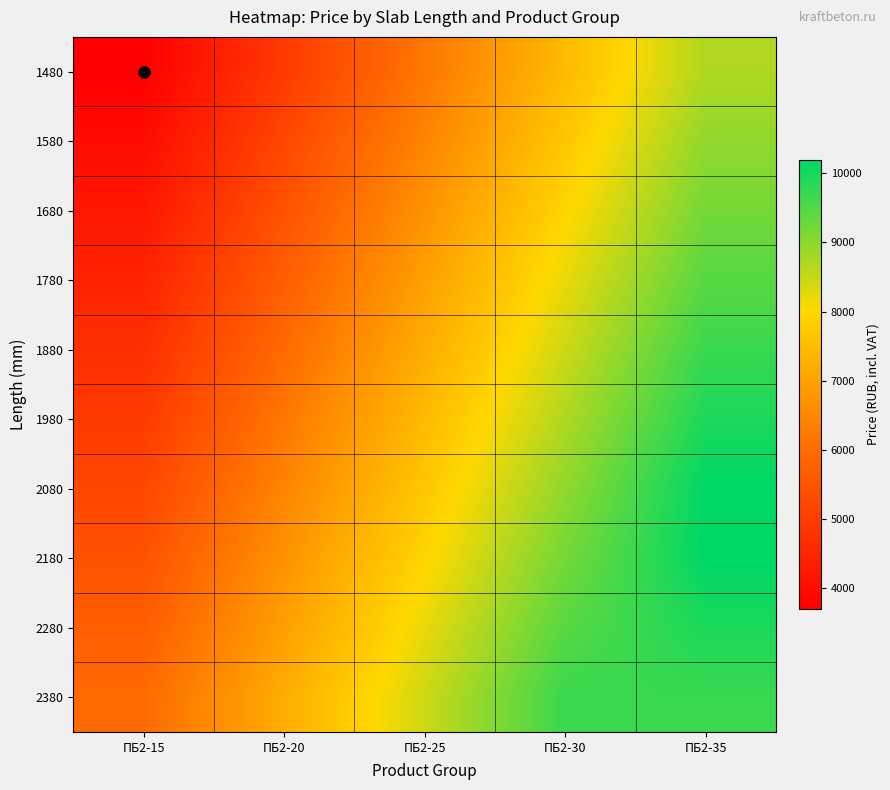

Which has a higher value, ПБ2-20 or ПБ2-35?

ПБ2-35